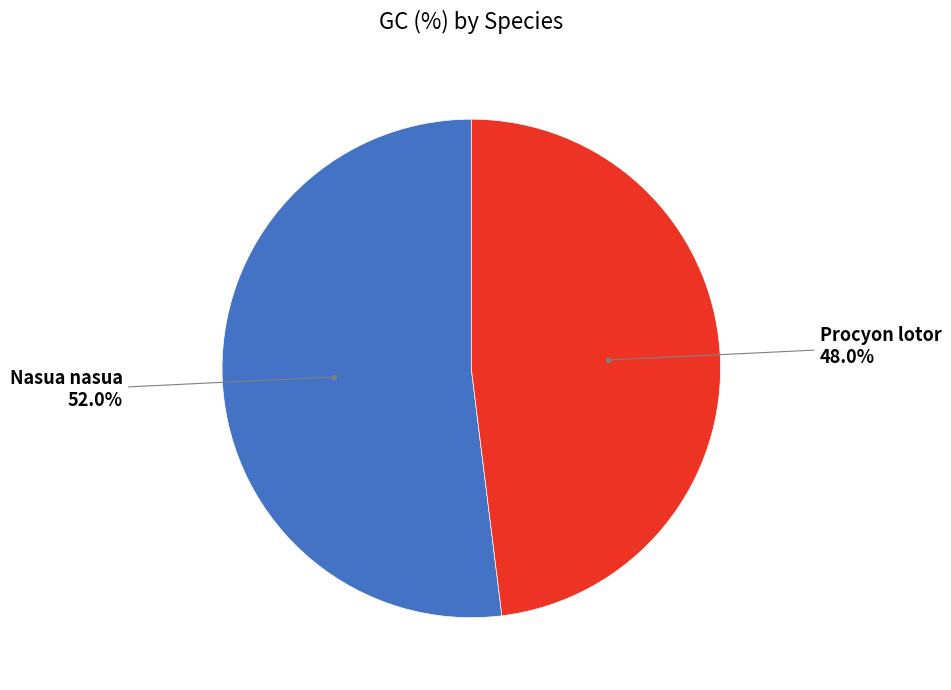

Count the number of slices in the pie.

2